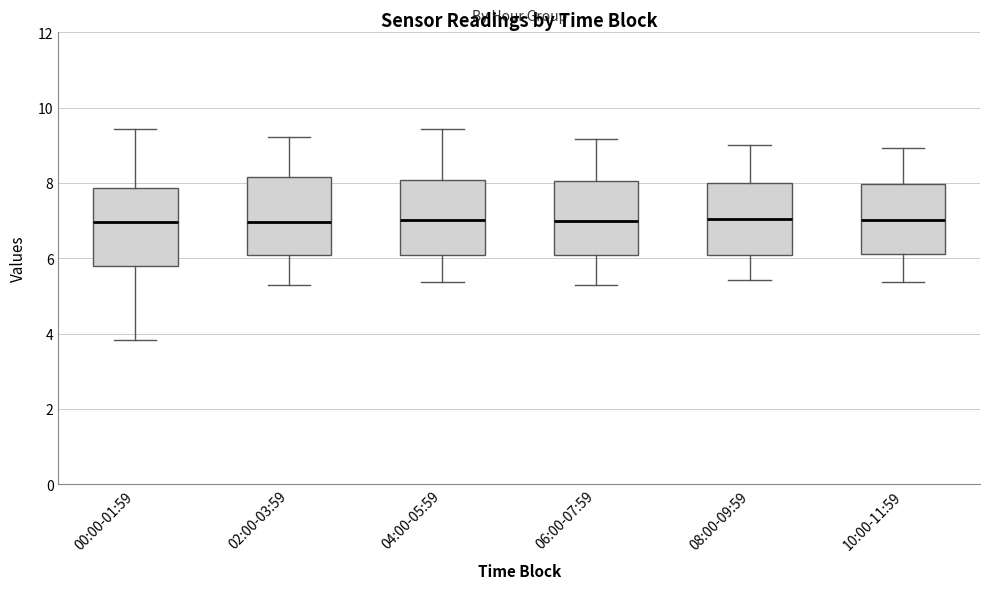

Reading left to right, transcribe this box plot: for each box, give where its median line is, the range the box spans, and where its two whiskers end, as read against the y-axis. The values are not printed on the chart, so give them approximately, as read against the axis.

00:00-01:59: median 7.0, box 5.8 to 7.8, whiskers 3.8 to 9.4
02:00-03:59: median 7.0, box 6.0 to 8.2, whiskers 5.4 to 9.2
04:00-05:59: median 7.0, box 6.2 to 8.0, whiskers 5.4 to 9.4
06:00-07:59: median 7.0, box 6.2 to 8.0, whiskers 5.2 to 9.2
08:00-09:59: median 7.0, box 6.2 to 8.0, whiskers 5.4 to 9.0
10:00-11:59: median 7.0, box 6.2 to 8.0, whiskers 5.4 to 9.0